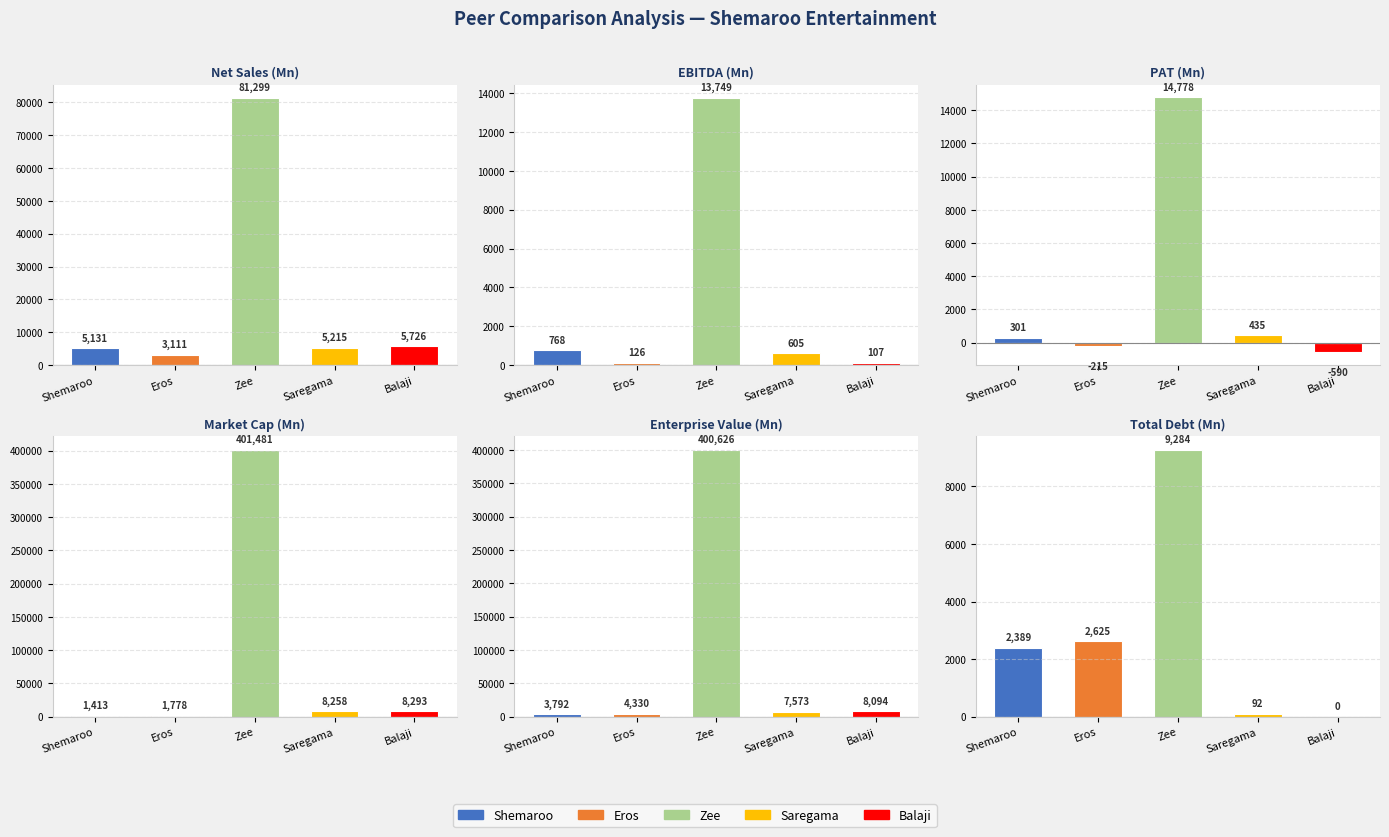

Is it true that net_sales equals 5131.4 at Shemaroo?

True